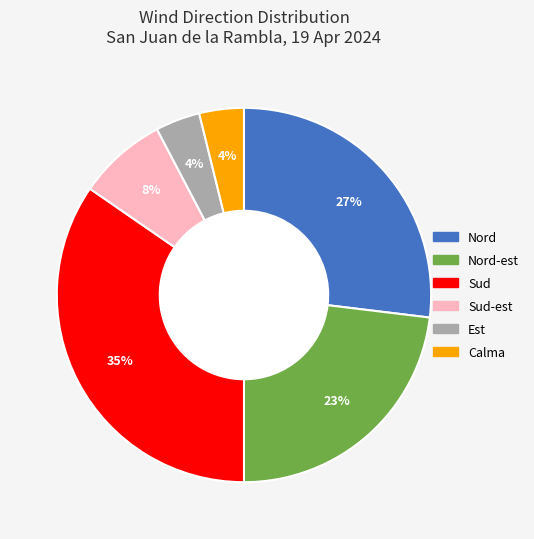

Which slice is the largest?

Sud